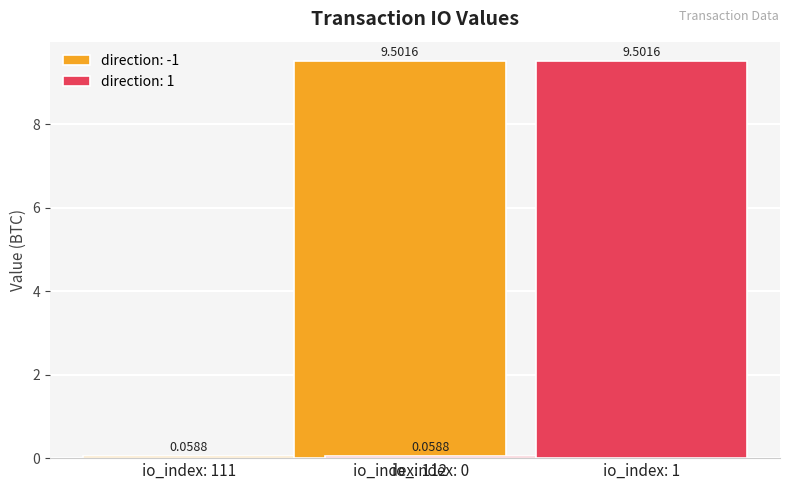

Which has a higher value, 111 or 1?

1